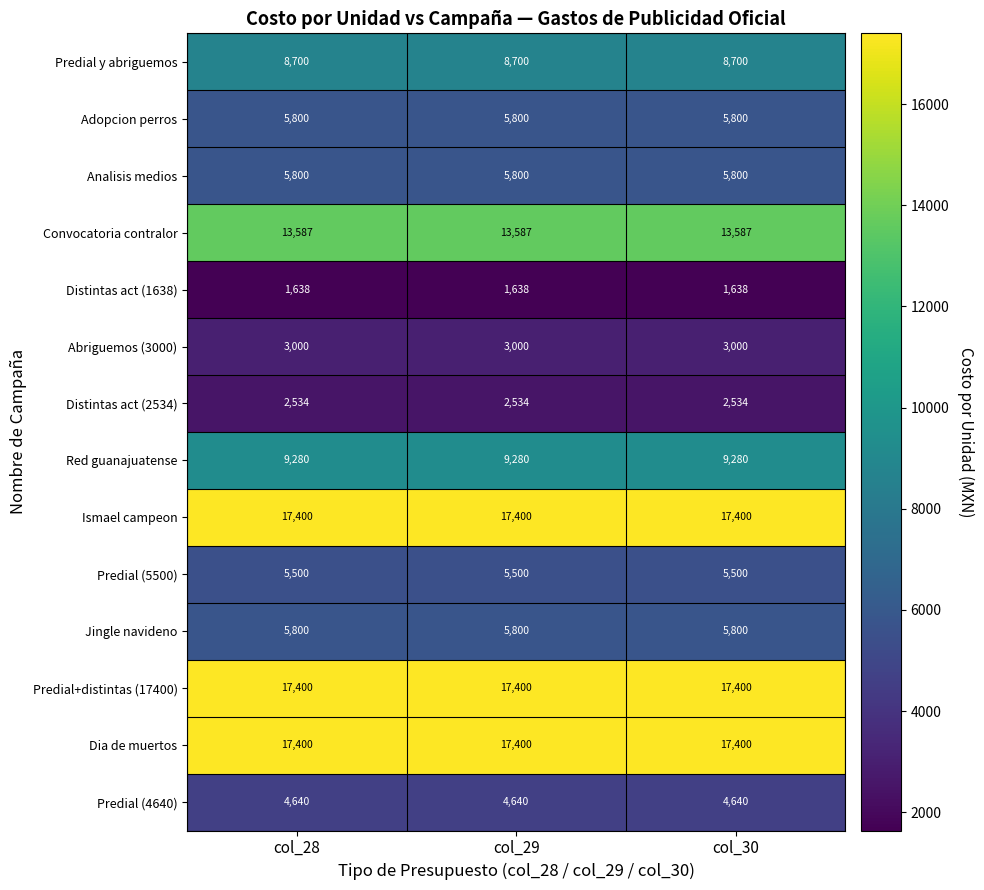

Read the Predial (4640) value at col_29.

4640